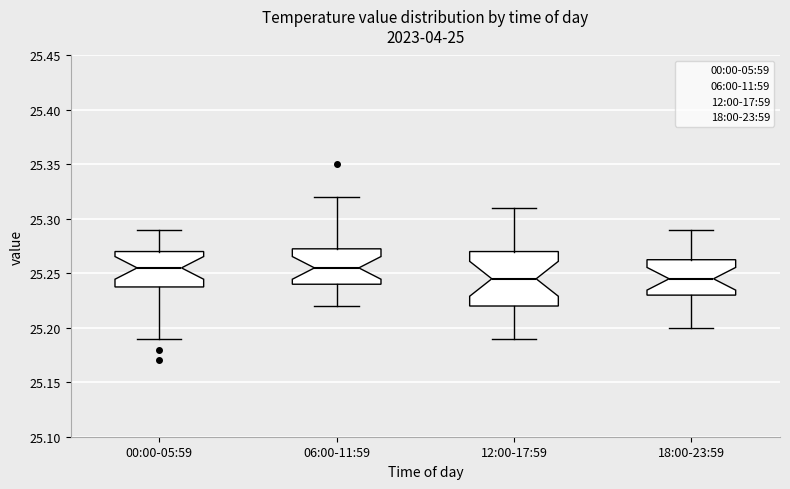

Reading left to right, read every box against the y-axis: the position of its median line, the range the box covers, and the ends of its whiskers. The values are not printed on the chart, so give them approximately, as read against the axis.

00:00-05:59: median 25.255, box 25.240 to 25.270, whiskers 25.190 to 25.290
06:00-11:59: median 25.255, box 25.240 to 25.275, whiskers 25.220 to 25.320
12:00-17:59: median 25.245, box 25.220 to 25.270, whiskers 25.190 to 25.310
18:00-23:59: median 25.245, box 25.230 to 25.265, whiskers 25.200 to 25.290